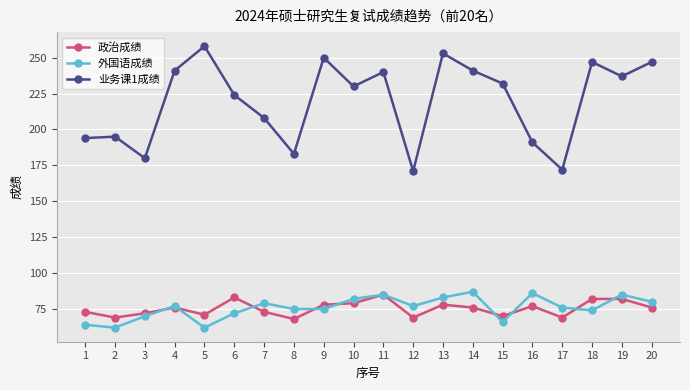

What is the total value across all series at 11?

410